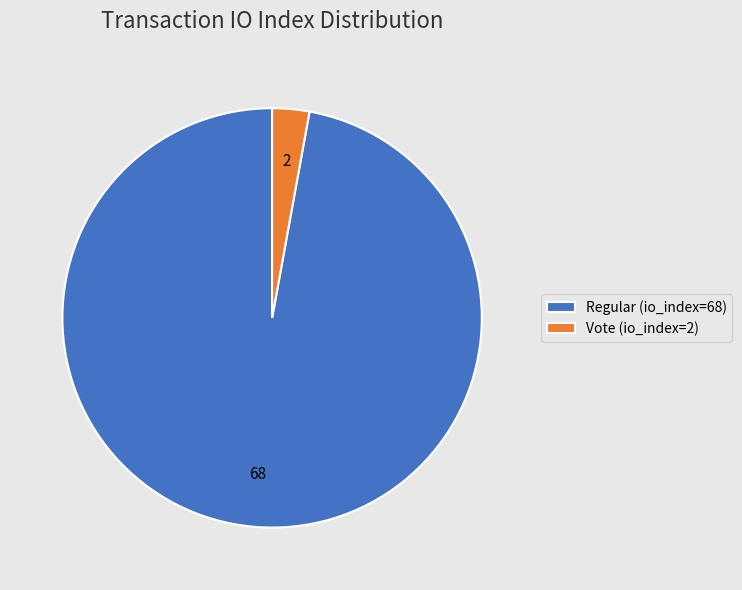

Count the number of slices in the pie.

2